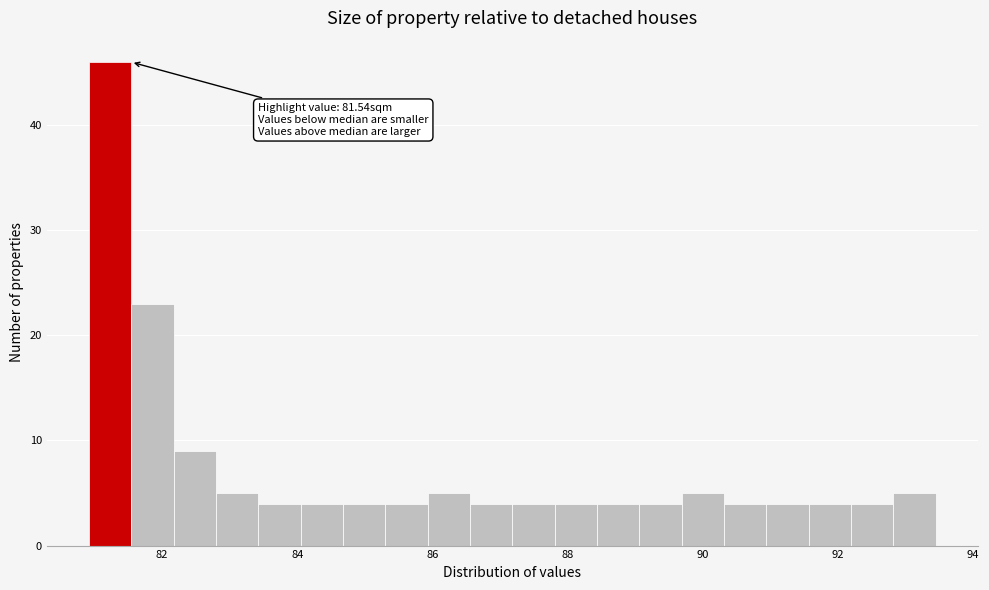

Read against the x-axis, roughly where is the centre of the tallest bar?

81.2